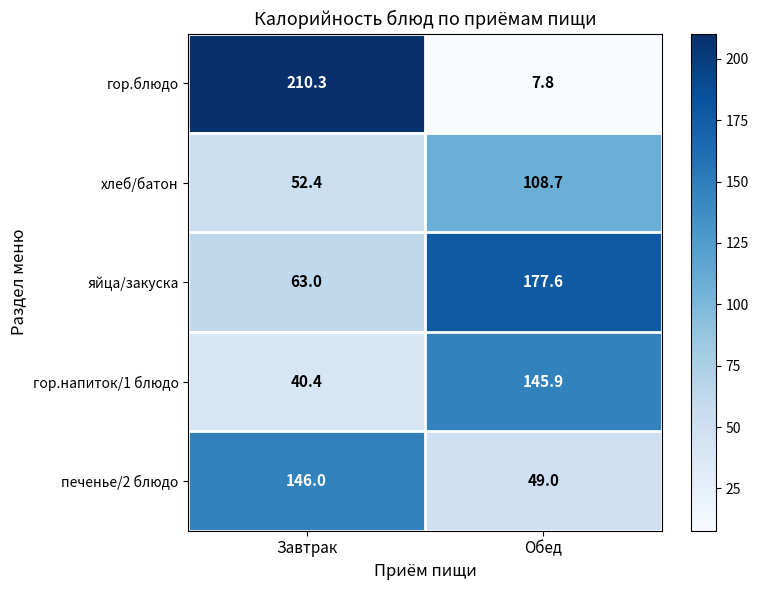

Count the number of data series in this chart.

5